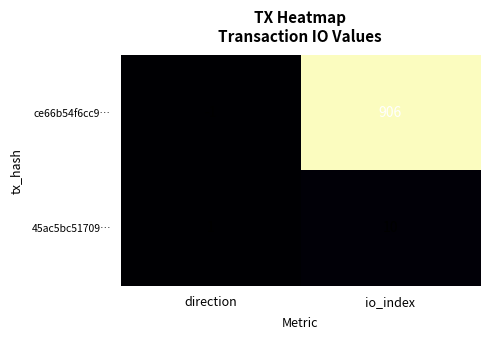

What is the difference between the 45ac5bc51709… values at io_index and direction?

9